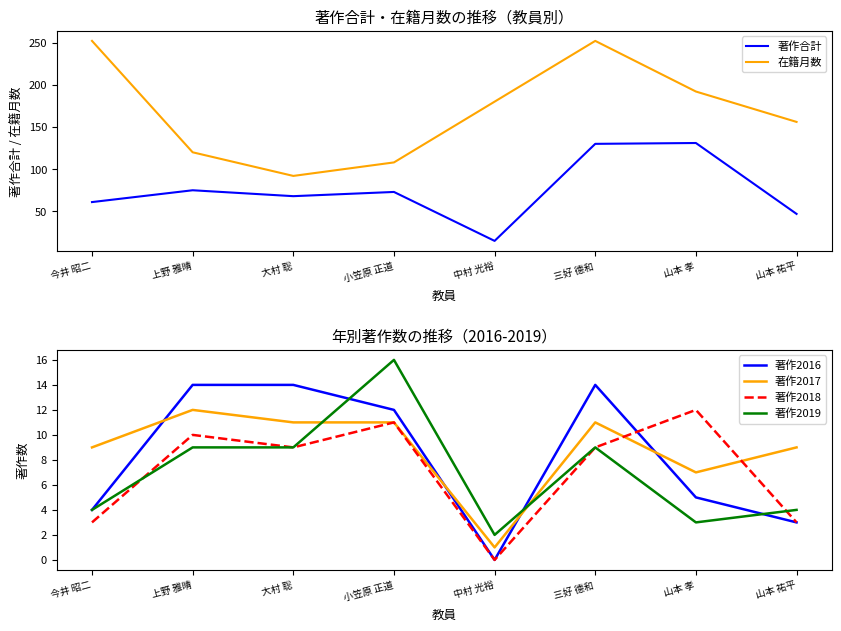

Reading right to left, list all the values displayed in this chart.

著作合計: 47	131	130	15	73	68	75	61
在籍月数: 156	192	252	180	108	92	120	252
著作2016: 3	5	14	0	12	14	14	4
著作2017: 9	7	11	1	11	11	12	9
著作2018: 3	12	9	0	11	9	10	3
著作2019: 4	3	9	2	16	9	9	4